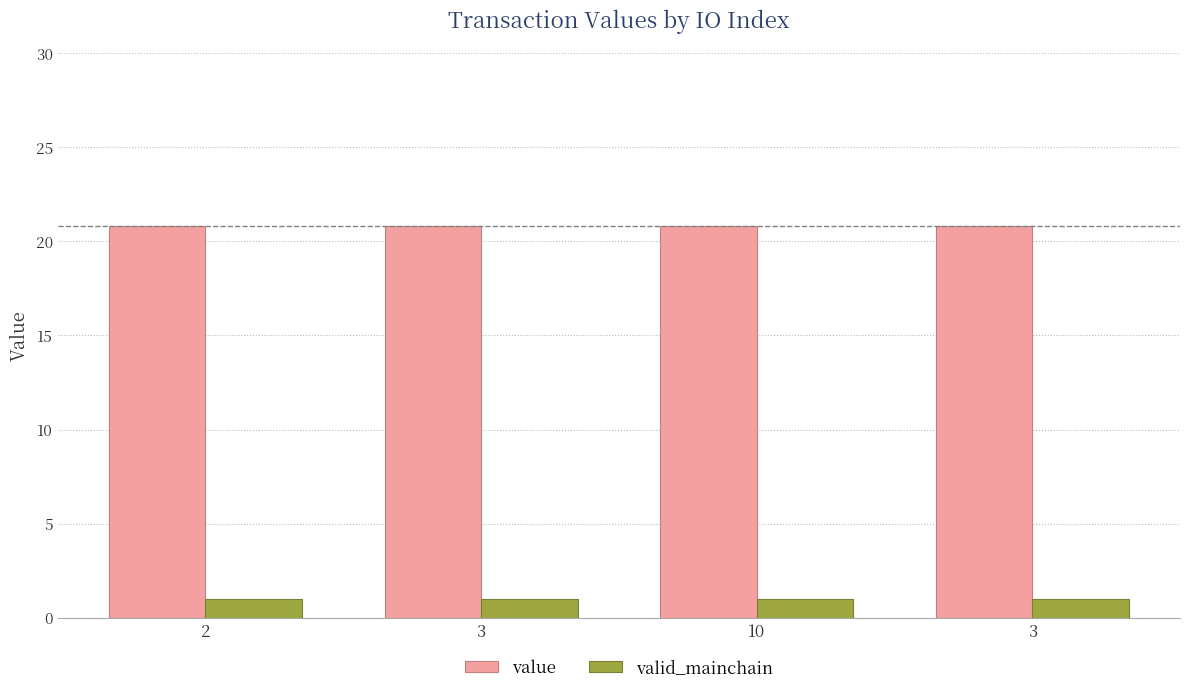

Reading left to right, extract all data points from this chart.

value: 20.8	20.8	20.8	20.8
valid_mainchain: 1.0	1.0	1.0	1.0